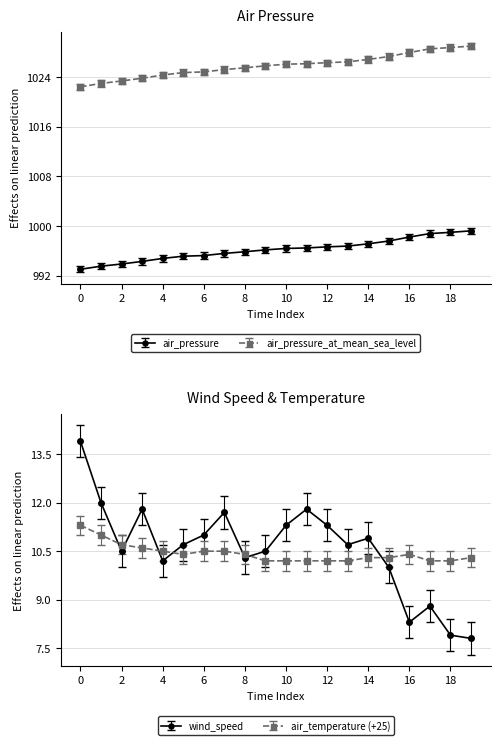

How many categories are shown in the chart?

20